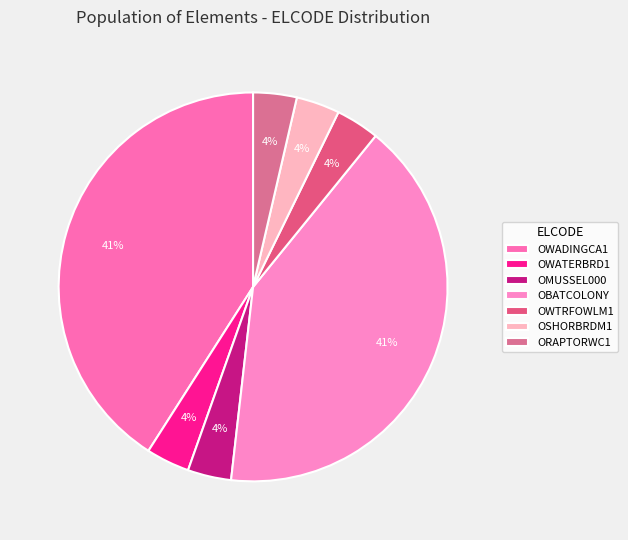

How many segments does this pie chart have?

7